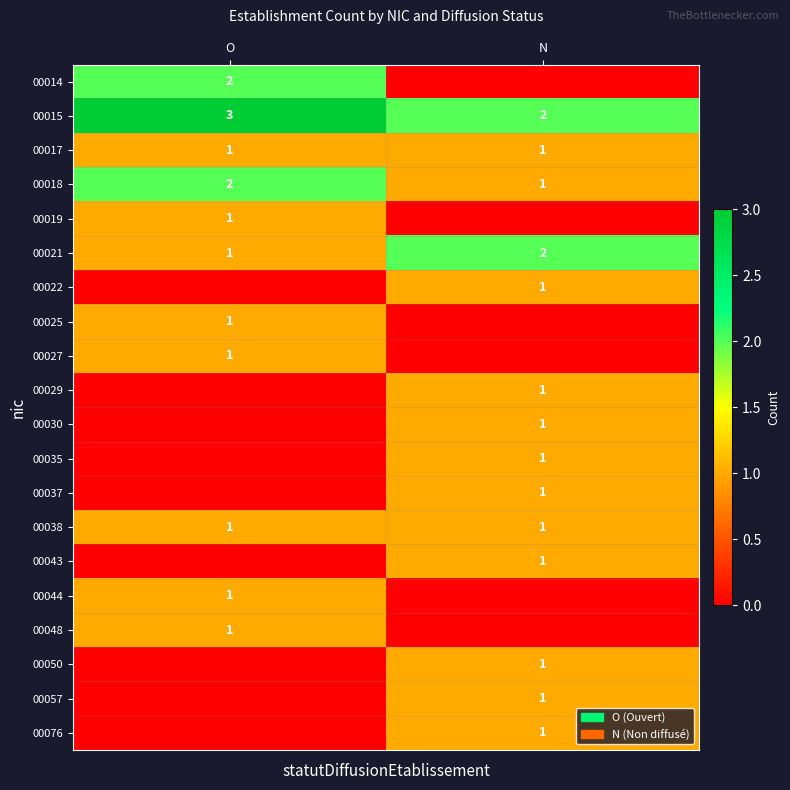

What is the sum of the 00018 values at N and O?

3